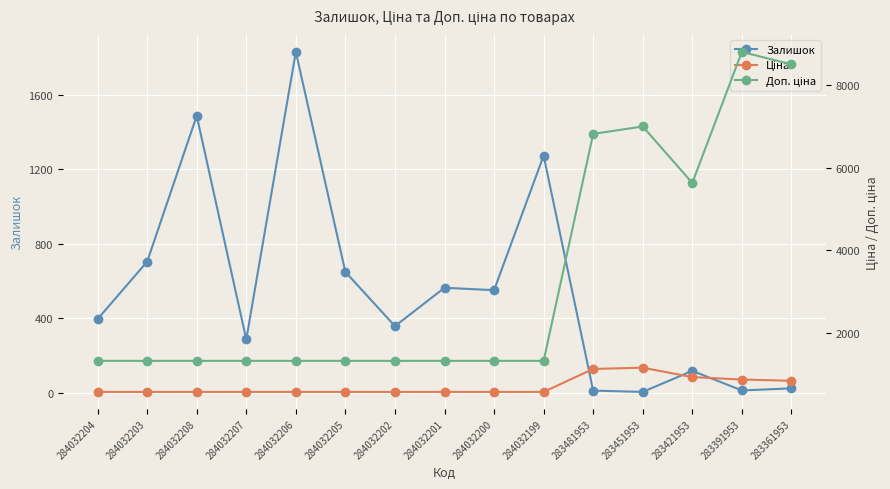

Where is the first local maximum for Залишок?

284032208